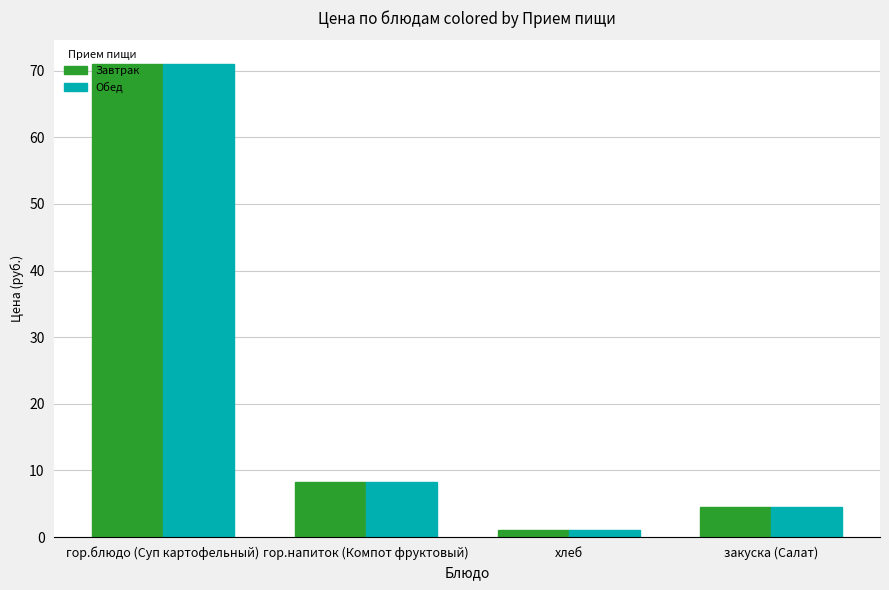

What is the total value across all series at гор.блюдо (Суп картофельный)?

142.0